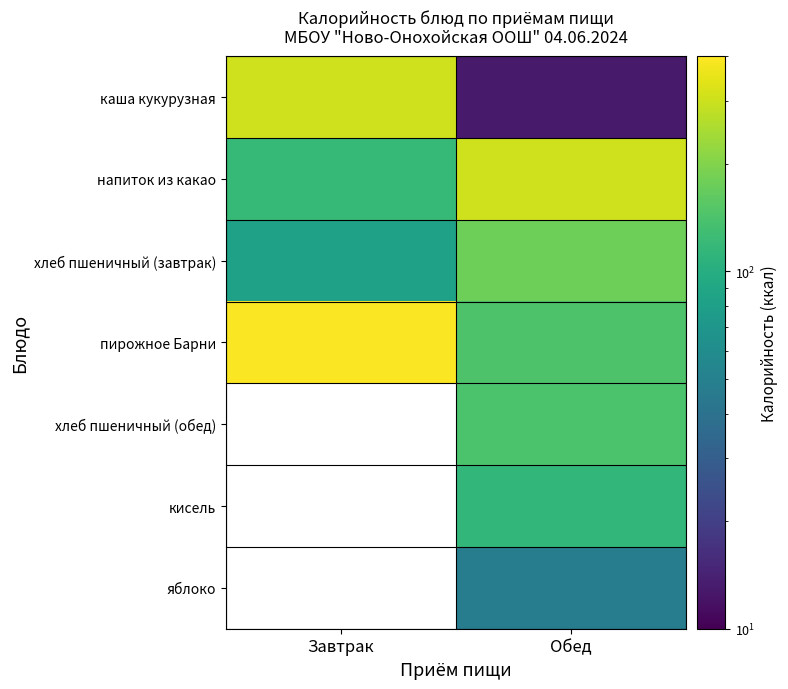

What is the sum of all каша кукурузная values?

321.0